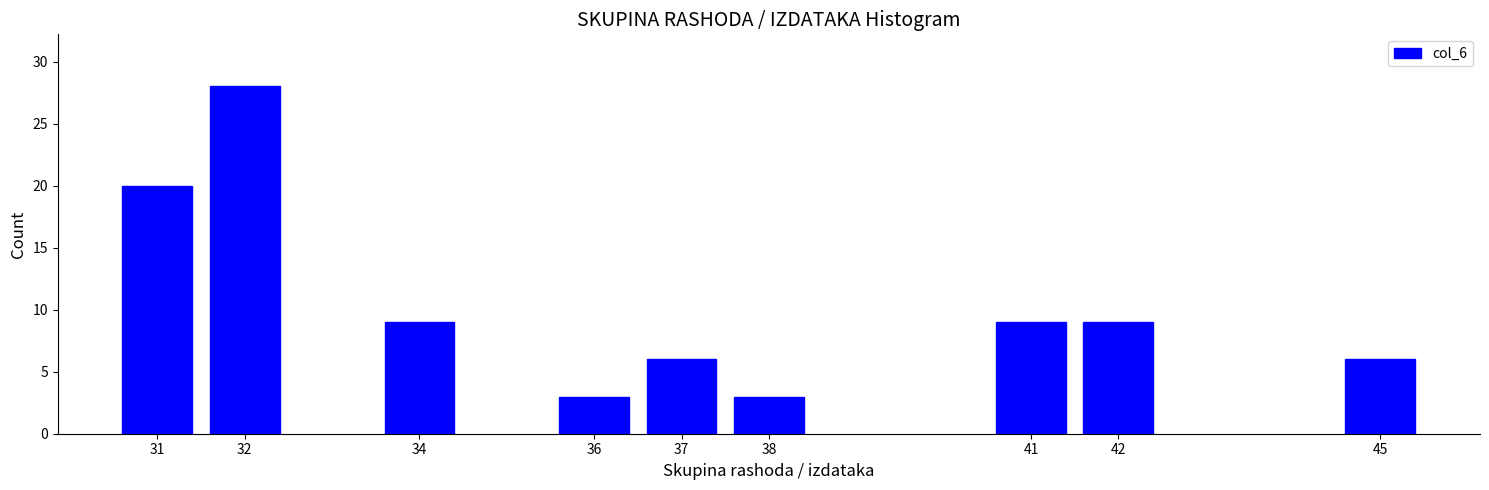

Reading right to left, what are all the values shown in this chart?

6	9	9	3	6	3	9	28	20